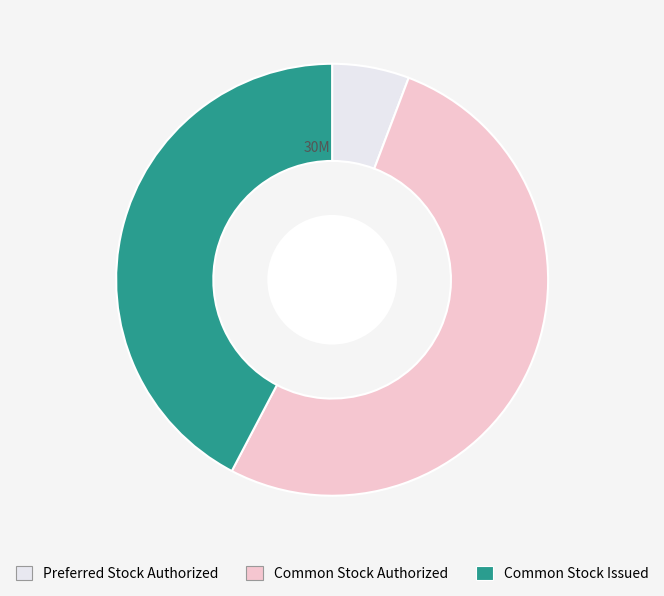

Combined, do Preferred Stock Authorized and Common Stock Authorized account for over 50%?

Yes